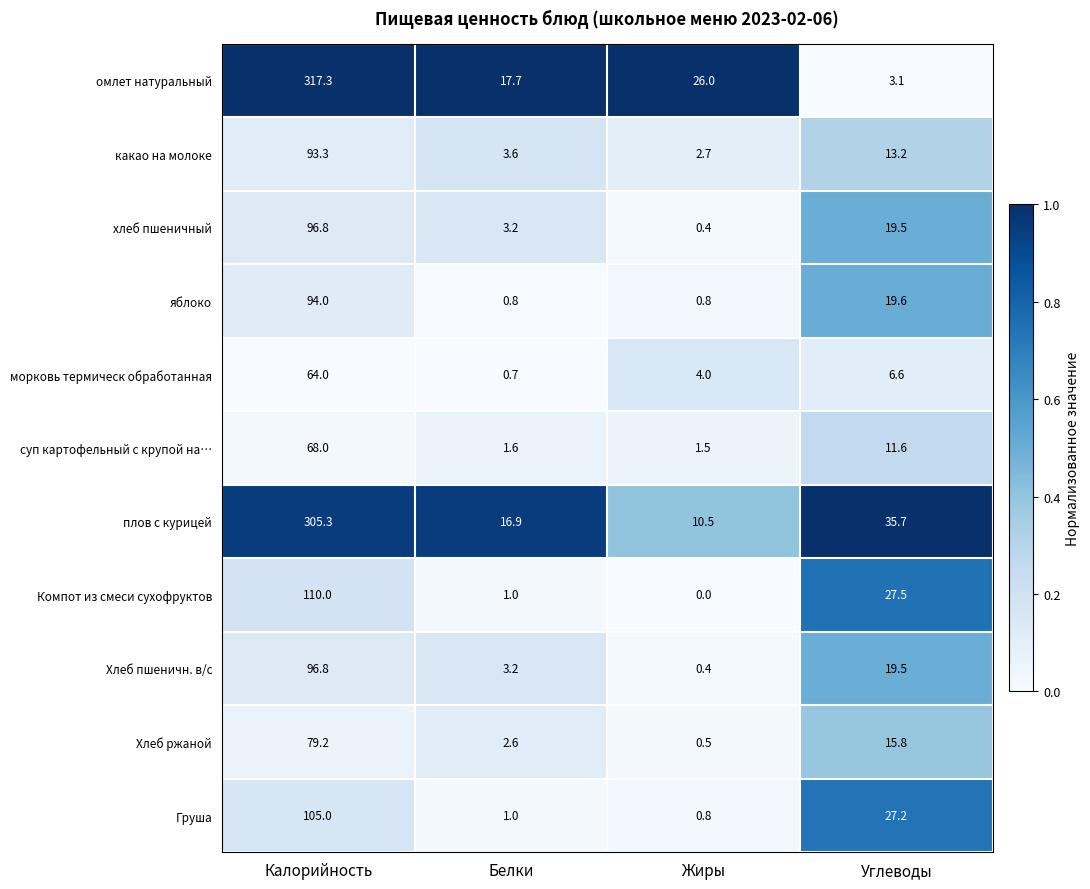

What is the difference between the maximum and minimum values in the Хлеб пшеничн. в/с series?

96.4